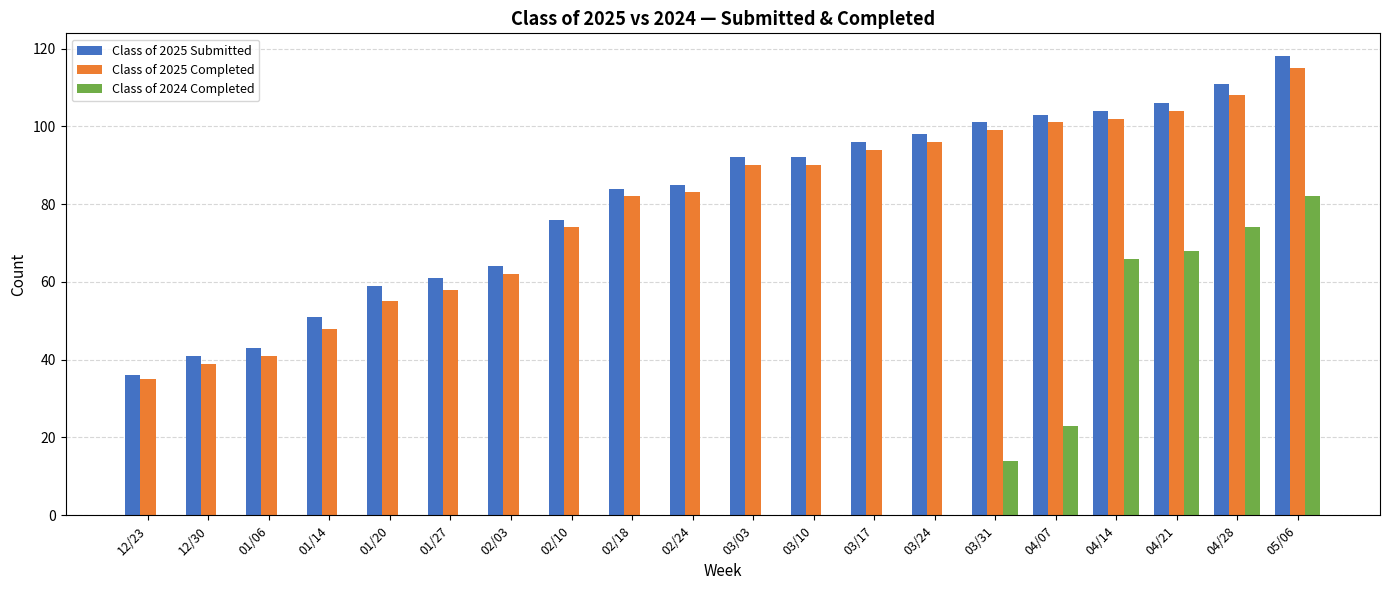

Reading right to left, what are all the values shown in this chart?

Class of 2025 Submitted: 118	111	106	104	103	101	98	96	92	92	85	84	76	64	61	59	51	43	41	36
Class of 2025 Completed: 115	108	104	102	101	99	96	94	90	90	83	82	74	62	58	55	48	41	39	35
Class of 2024 Completed: 82	74	68	66	23	14	0	0	0	0	0	0	0	0	0	0	0	0	0	0